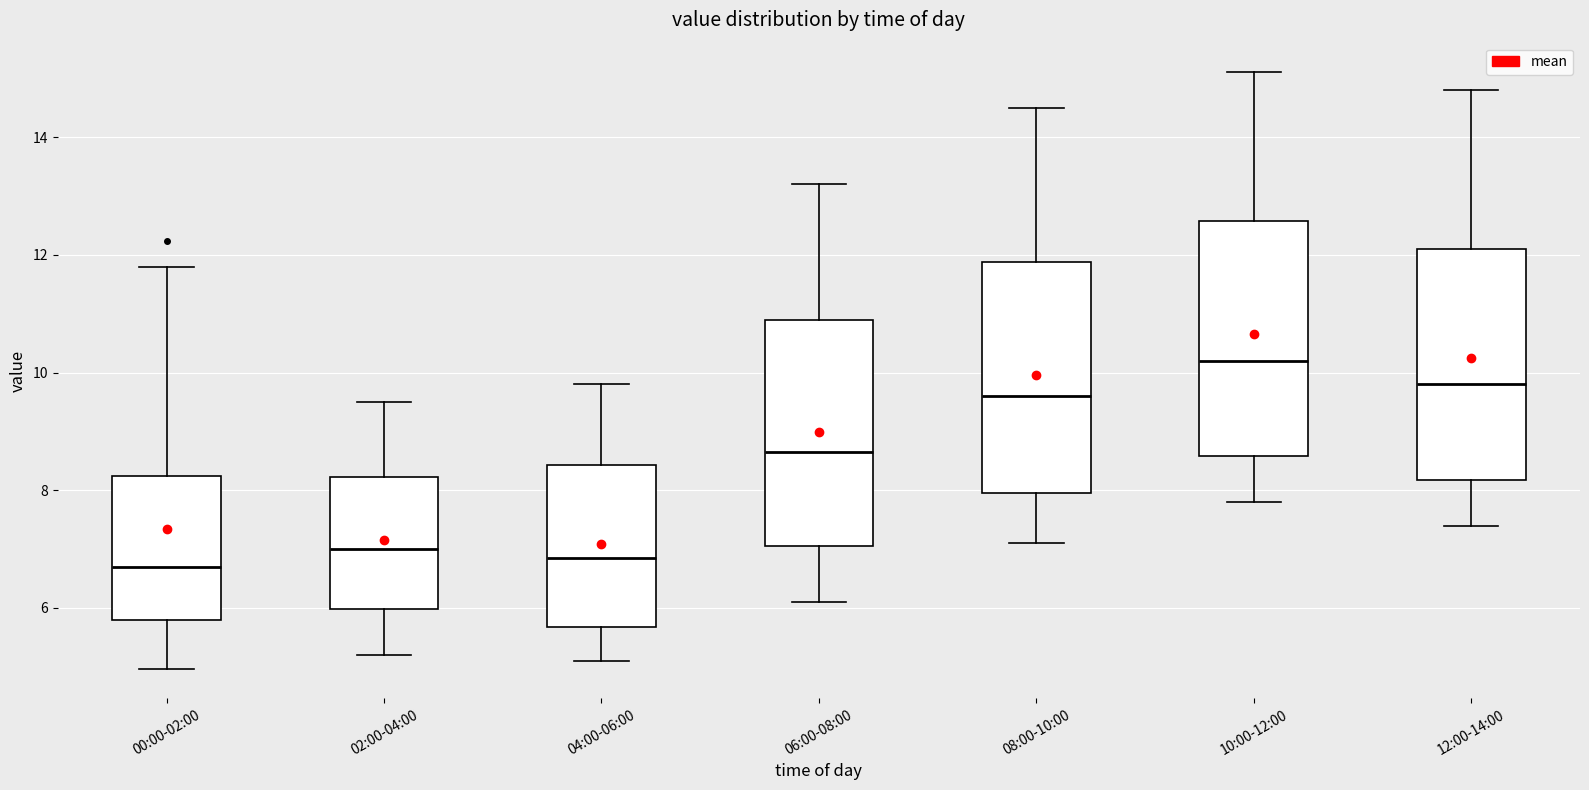

Reading left to right, transcribe this box plot: for each box, give where its median line is, the range the box spans, and where its two whiskers end, as read against the y-axis. The values are not printed on the chart, so give them approximately, as read against the axis.

00:00-02:00: median 6.8, box 5.8 to 8.2, whiskers 5.0 to 11.8
02:00-04:00: median 7.0, box 6.0 to 8.2, whiskers 5.2 to 9.6
04:00-06:00: median 6.8, box 5.6 to 8.4, whiskers 5.2 to 9.8
06:00-08:00: median 8.6, box 7.0 to 11.0, whiskers 6.2 to 13.2
08:00-10:00: median 9.6, box 8.0 to 11.8, whiskers 7.2 to 14.6
10:00-12:00: median 10.2, box 8.6 to 12.6, whiskers 7.8 to 15.2
12:00-14:00: median 9.8, box 8.2 to 12.2, whiskers 7.4 to 14.8